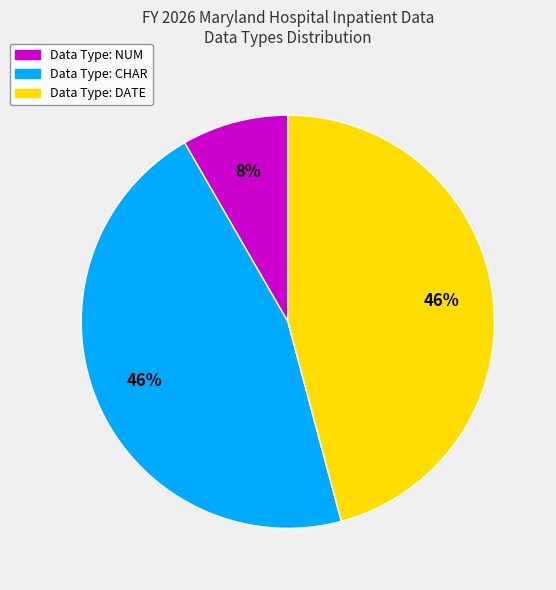

To the nearest percent, what is the difference between the largest and smallest slice percentages?

38%